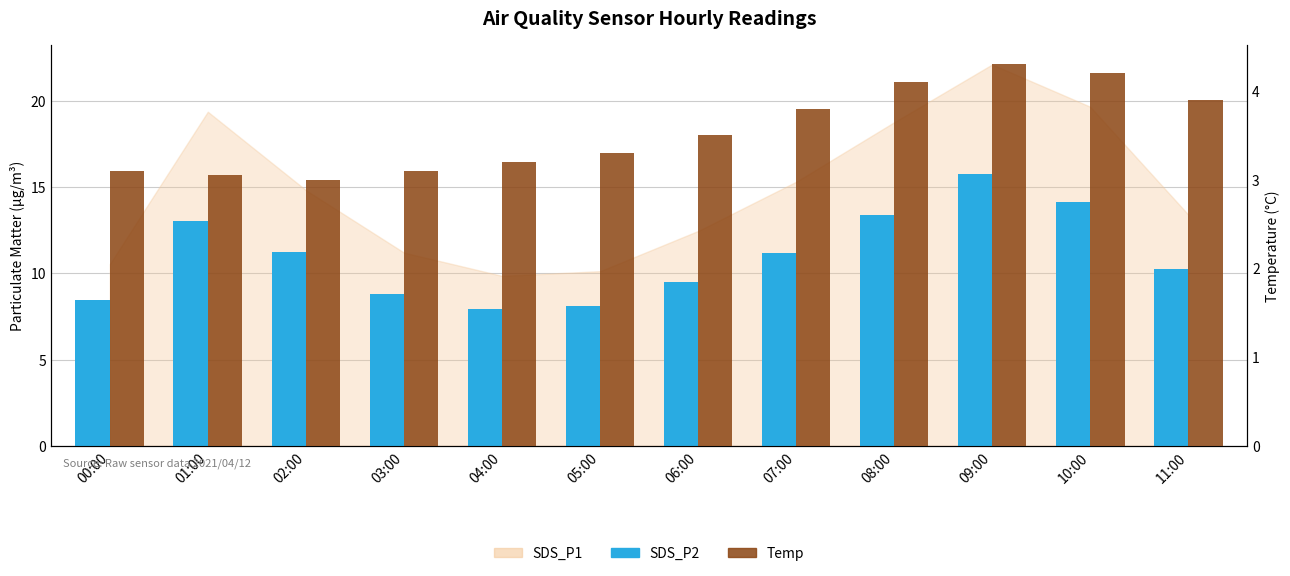

How many series are shown in this chart?

2